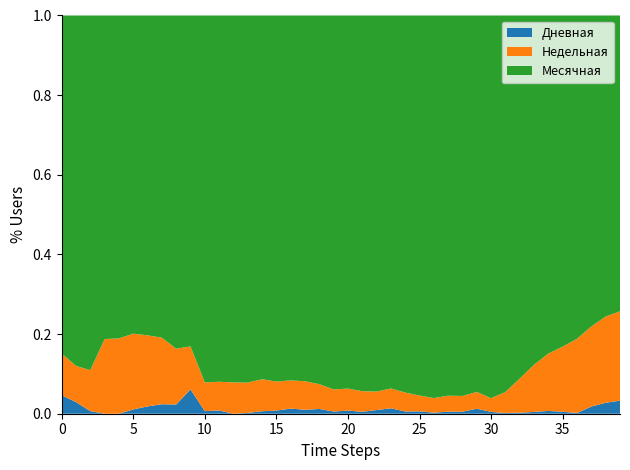

Reading left to right, transcribe all the data shown in this chart.

Дневная: 15	9	2	0	0	4	7	9	10	34	4	6	0	2	7	10	18	15	19	9	14	9	18	28	12	13	6	12	12	31	11	5	7	14	23	17	7	69	111	134
Недельная: 34	28	31	63	66	71	68	63	61	60	44	53	66	74	90	92	99	108	99	92	98	97	90	102	101	86	81	93	93	104	85	137	242	365	474	560	669	771	870	920
Месячная: 275	271	269	273	283	298	306	305	364	462	563	676	773	896	1023	1161	1282	1386	1473	1555	1663	1766	1835	1918	2016	2070	2128	2215	2249	2331	2370	2454	2572	2697	2793	2847	2916	2991	3038	3043